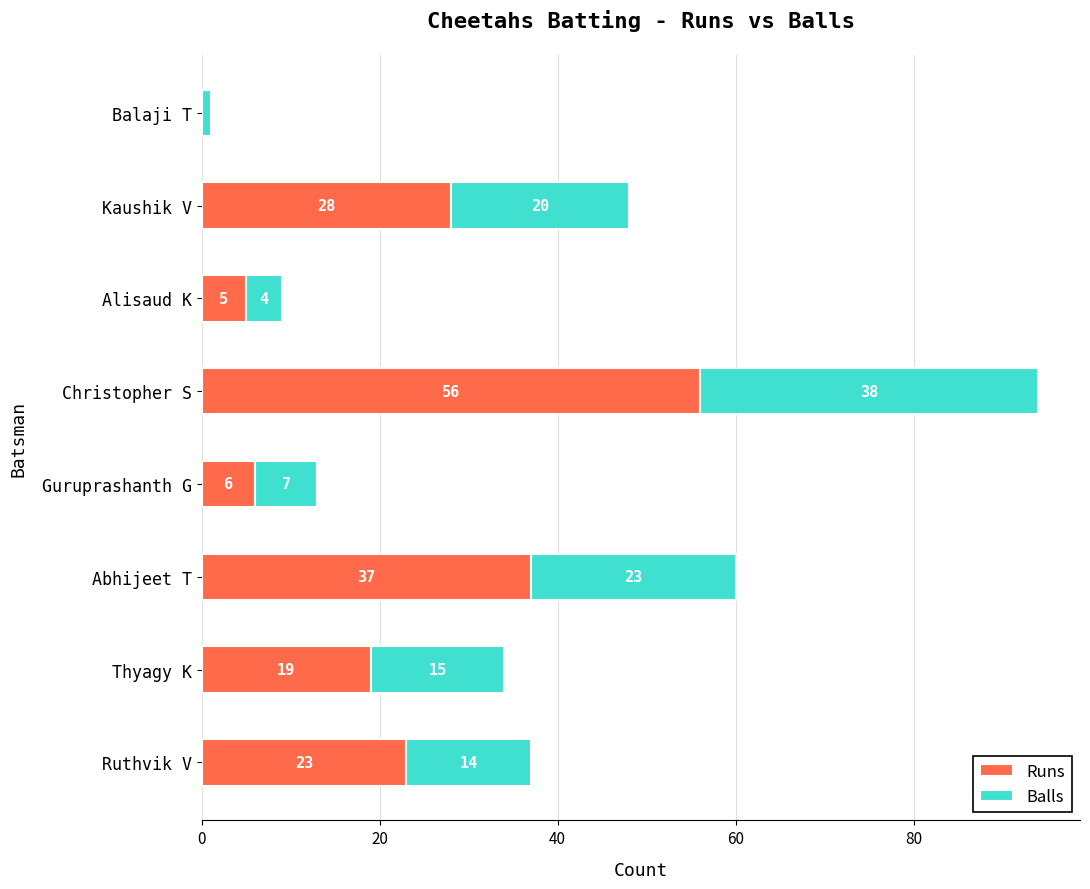

The value of Runs at Abhijeet T is 54. True or false?

False